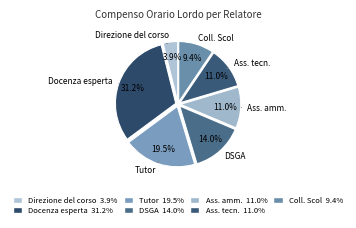

How many segments does this pie chart have?

7